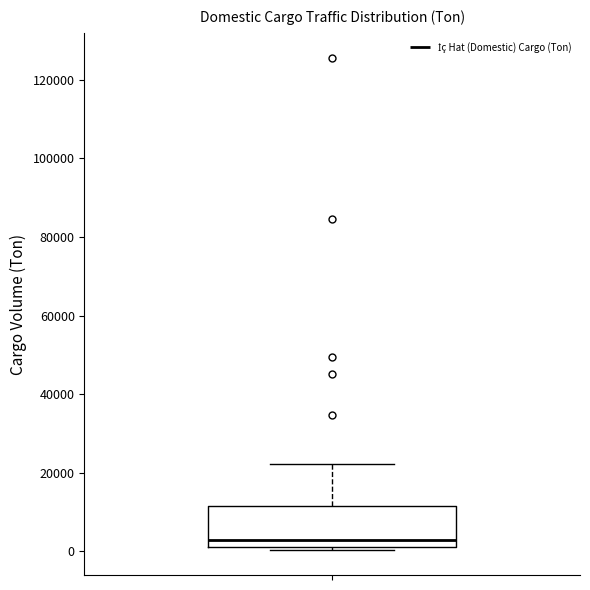

Where is the upper edge of the box on the y-axis? The values are not printed on the chart, so give them approximately, as read against the axis.

12000